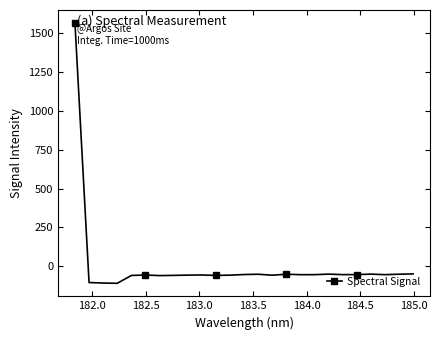

What is the difference between the maximum and minimum values?

1672.6